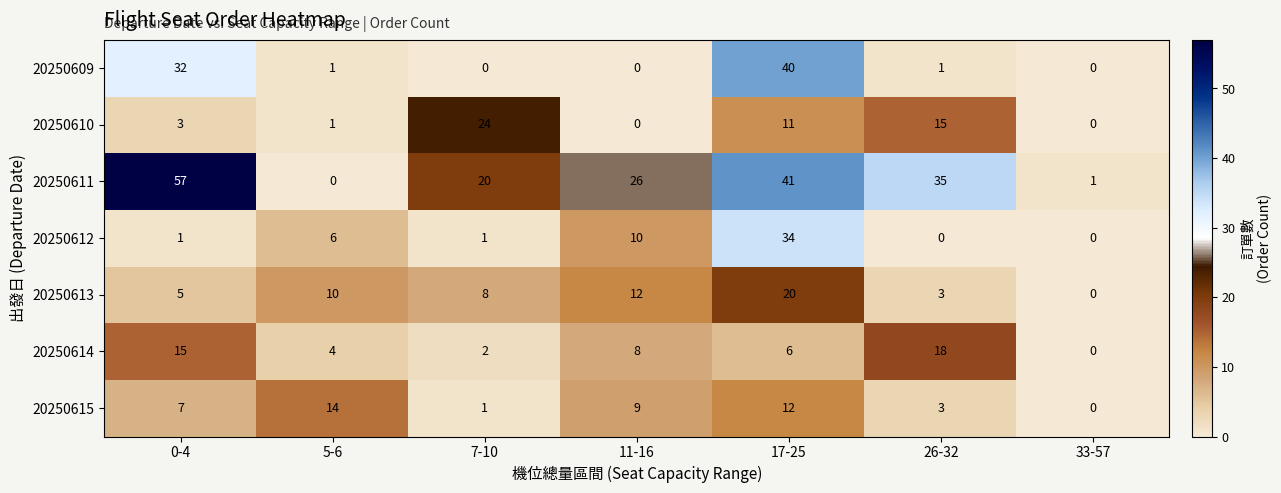

At how many categories does at least one series exceed 0?

7